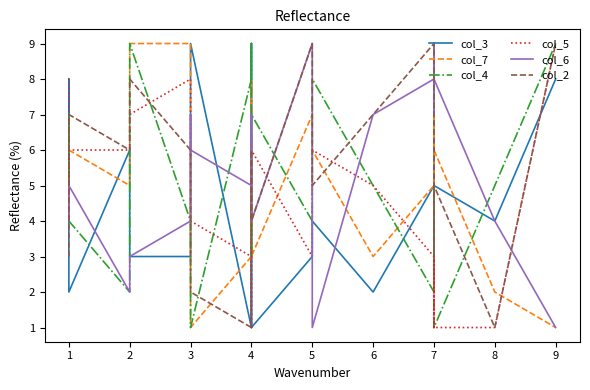

Count the col_5 values in the range 3 to 6.

12